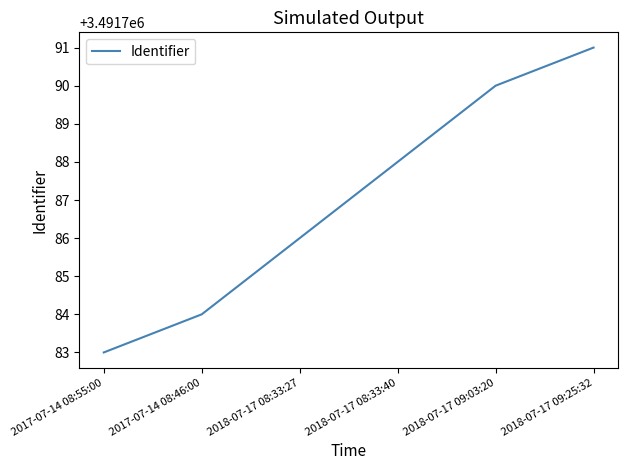

List the labels in order of value, smallest first.

2017-07-14 08:55:00, 2017-07-14 08:46:00, 2018-07-17 08:33:27, 2018-07-17 08:33:40, 2018-07-17 09:03:20, 2018-07-17 09:25:32